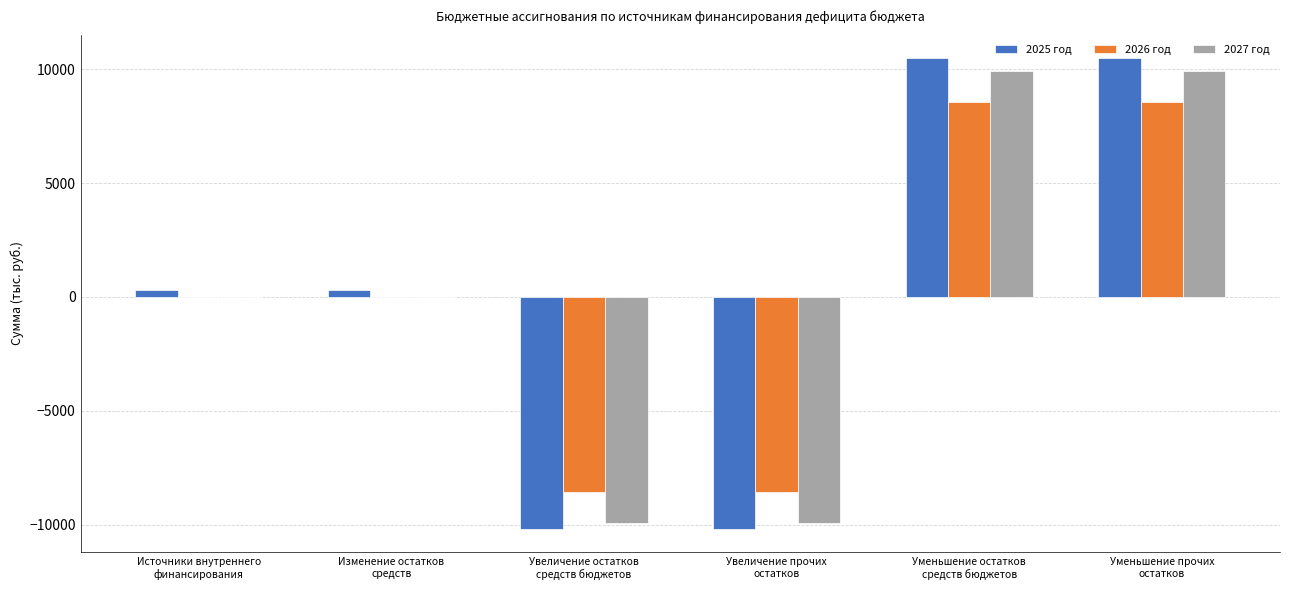

How many data points does each series have?

6